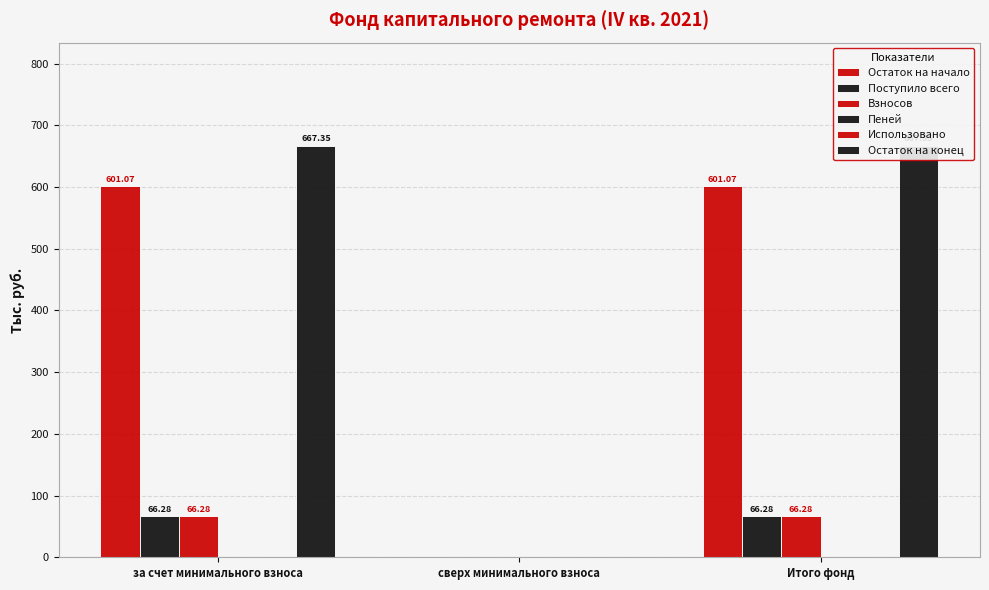

Is the value of Использовано at сверх минимального взноса greater than the value of Пеней at Итого фонд?

No